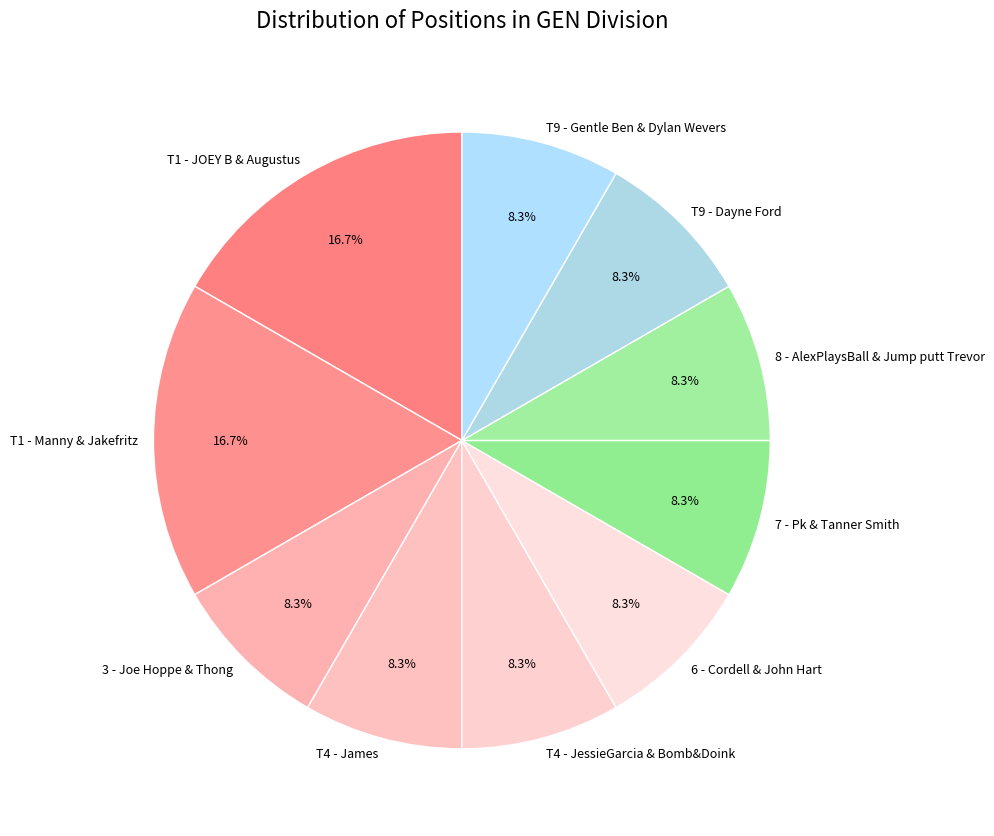

To the nearest percent, what is the average slice percentage?

10%